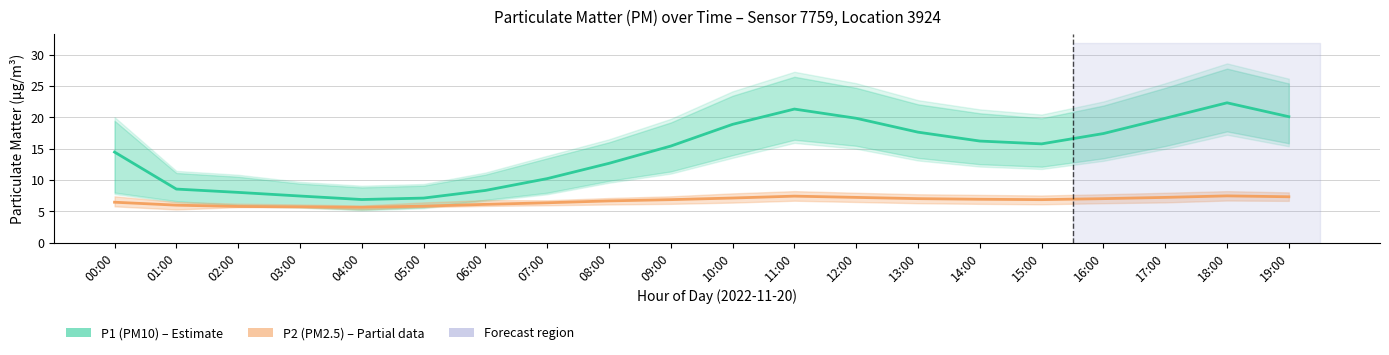

What is the difference between the maximum and minimum values in the P1 (PM10) series?

15.4